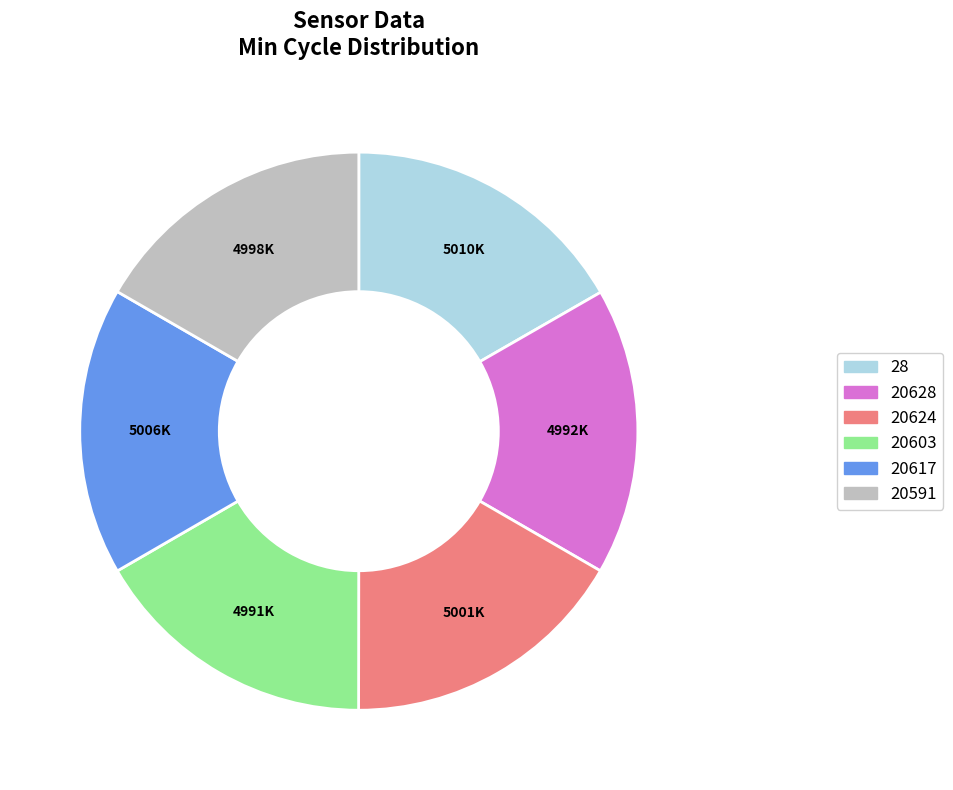

Does any single category account for the majority?

No